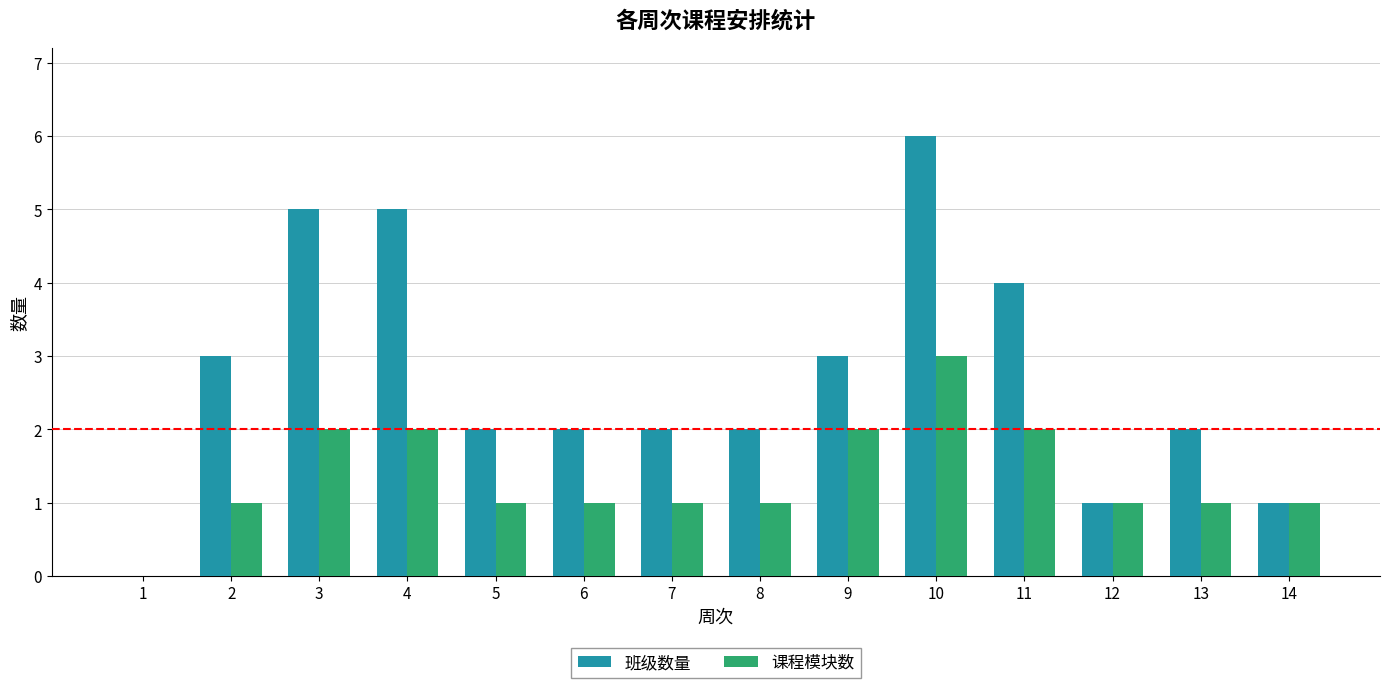

What is the sum of all 班级数量 values?

38